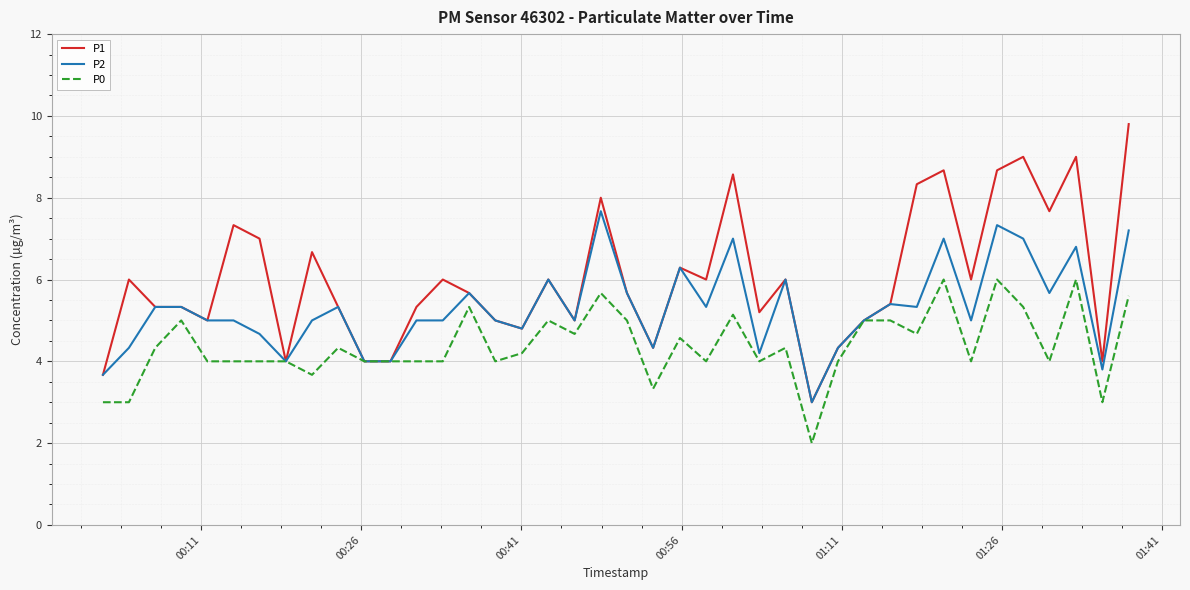

Rank the series by their average value, from highest to lowest.

P1, P2, P0